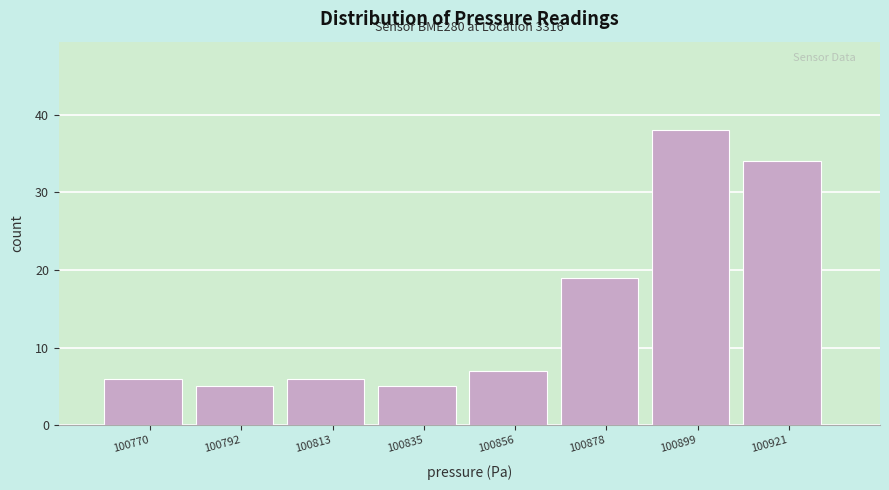

Over which range of the x-axis is the bar tallest?

100889.0 to 100910.5